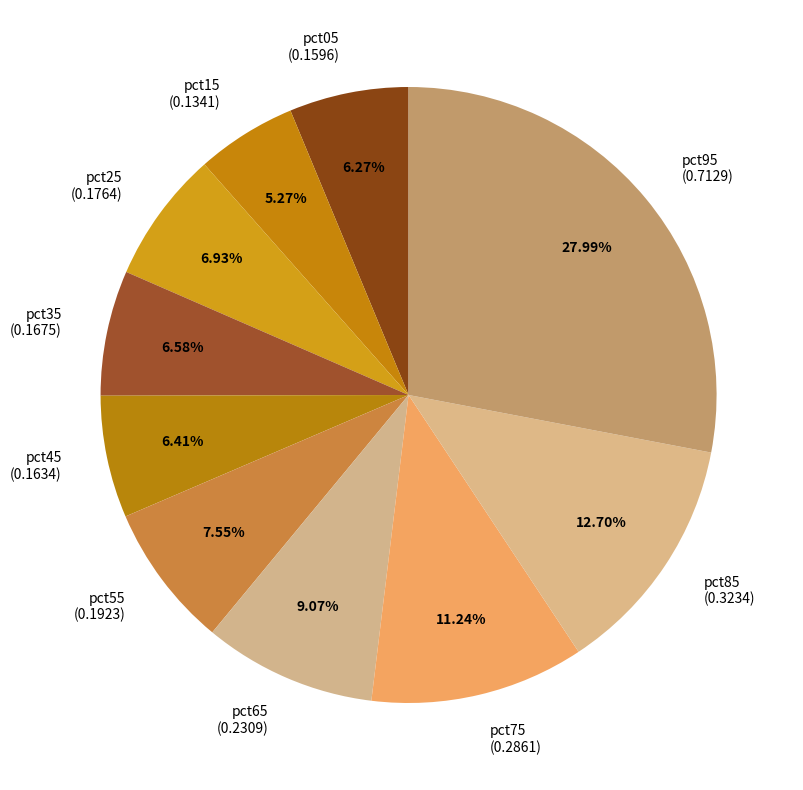

To the nearest percent, what percentage of the pie is pct45?

6%